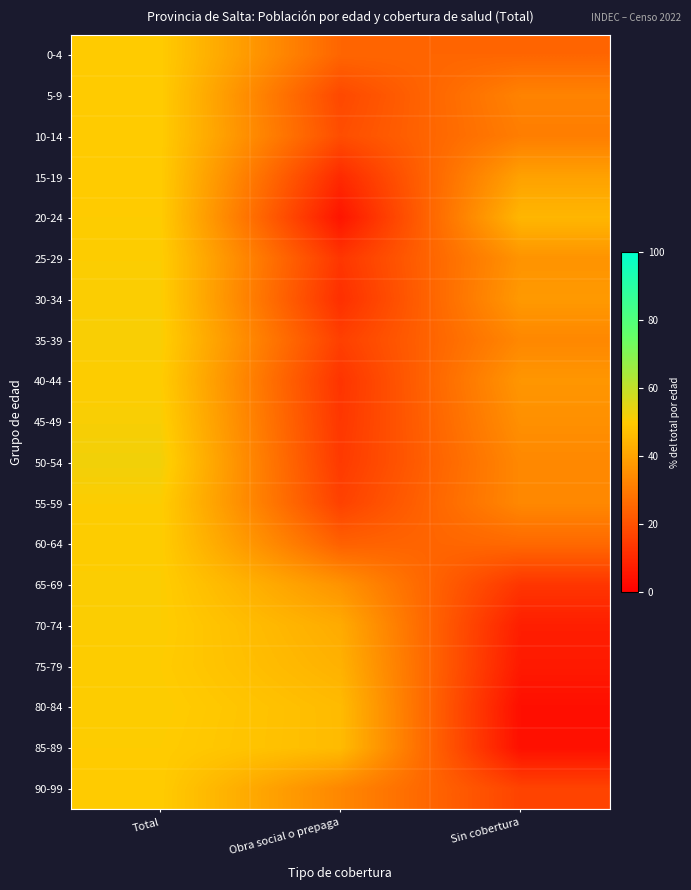

Reading left to right, extract all data points from this chart.

0-4: Total=50.0	Obra social o prepaga=25.0	Sin cobertura=25.0
5-9: Total=50.0	Obra social o prepaga=17.9	Sin cobertura=32.1
10-14: Total=50.0	Obra social o prepaga=19.1	Sin cobertura=30.9
15-19: Total=50.0	Obra social o prepaga=10.4	Sin cobertura=39.6
20-24: Total=50.0	Obra social o prepaga=5.3	Sin cobertura=44.7
25-29: Total=50.4	Obra social o prepaga=13.3	Sin cobertura=36.3
30-34: Total=50.6	Obra social o prepaga=11.7	Sin cobertura=37.7
35-39: Total=51.0	Obra social o prepaga=15.7	Sin cobertura=33.3
40-44: Total=50.2	Obra social o prepaga=12.9	Sin cobertura=36.9
45-49: Total=51.1	Obra social o prepaga=13.5	Sin cobertura=35.4
50-54: Total=52.2	Obra social o prepaga=14.3	Sin cobertura=33.5
55-59: Total=50.4	Obra social o prepaga=16.1	Sin cobertura=33.5
60-64: Total=50.3	Obra social o prepaga=23.8	Sin cobertura=25.9
65-69: Total=50.5	Obra social o prepaga=36.2	Sin cobertura=13.3
70-74: Total=50.4	Obra social o prepaga=42.0	Sin cobertura=7.6
75-79: Total=50.0	Obra social o prepaga=43.6	Sin cobertura=6.4
80-84: Total=50.4	Obra social o prepaga=45.9	Sin cobertura=3.8
85-89: Total=50.0	Obra social o prepaga=45.9	Sin cobertura=4.1
90-99: Total=50.0	Obra social o prepaga=33.3	Sin cobertura=16.7